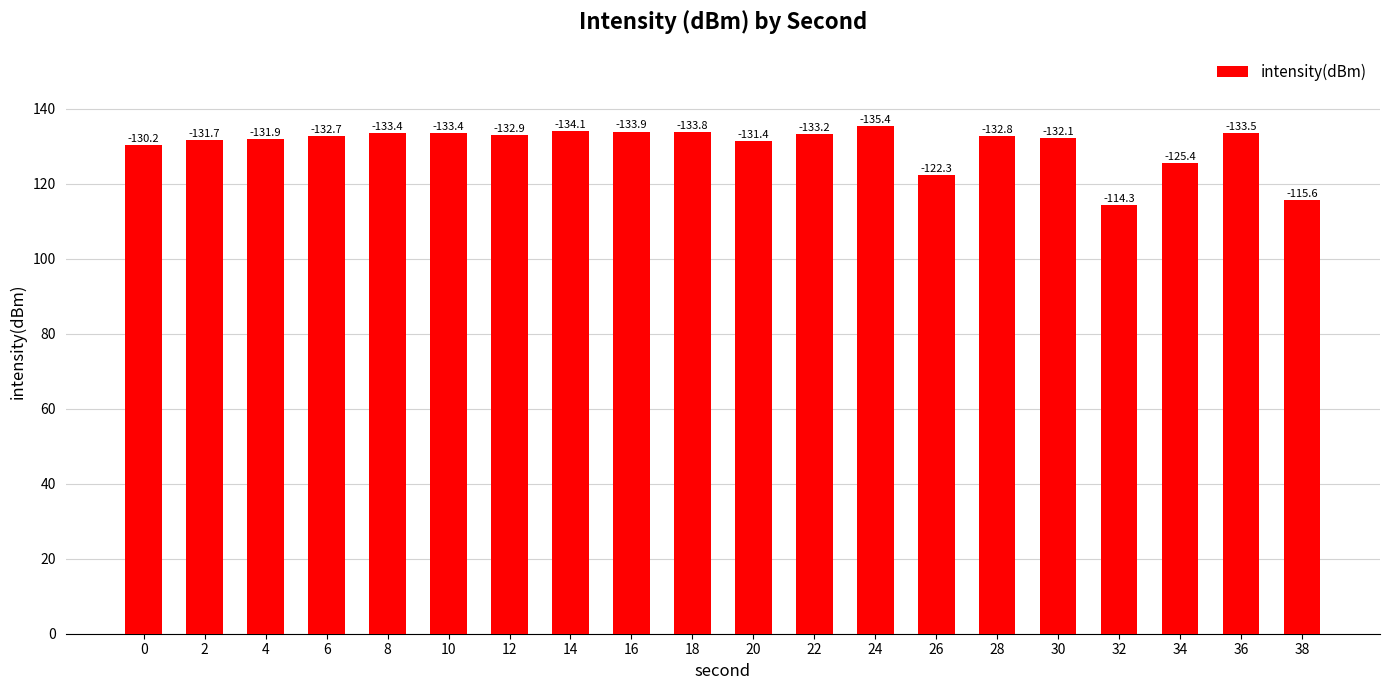

Are the bars horizontal?

No